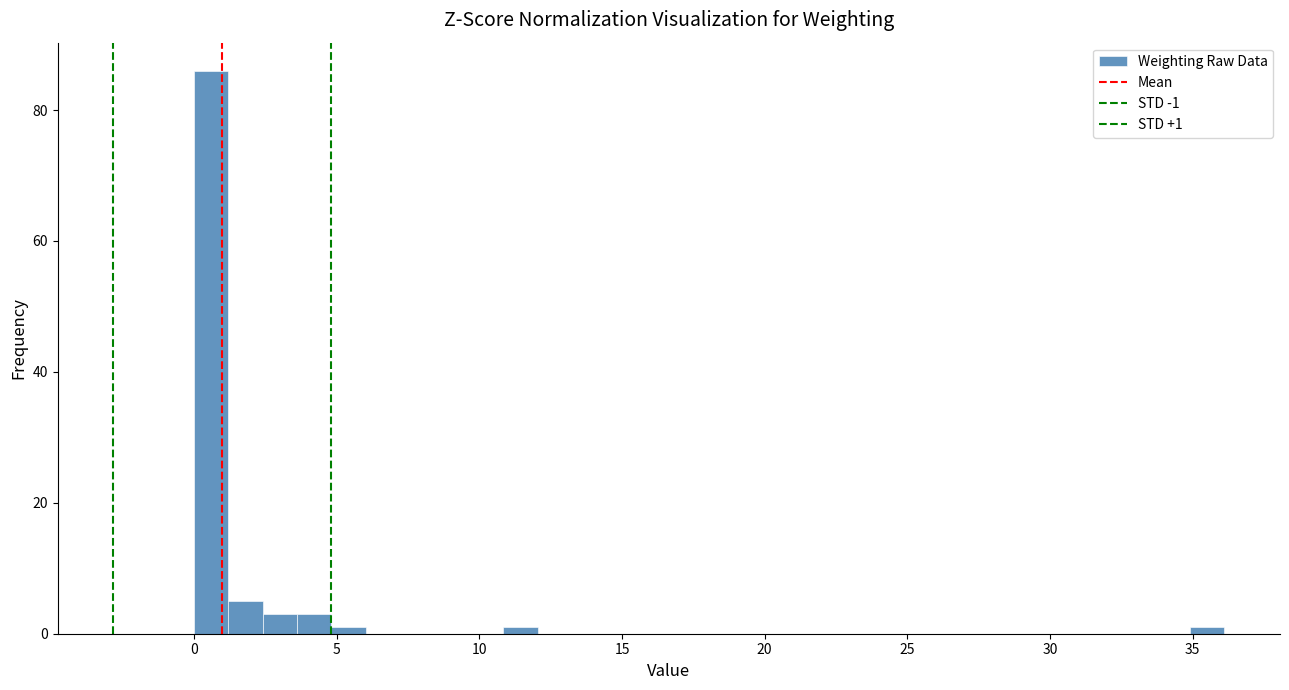

Read against the x-axis, roughly where is the centre of the tallest bar?

0.5